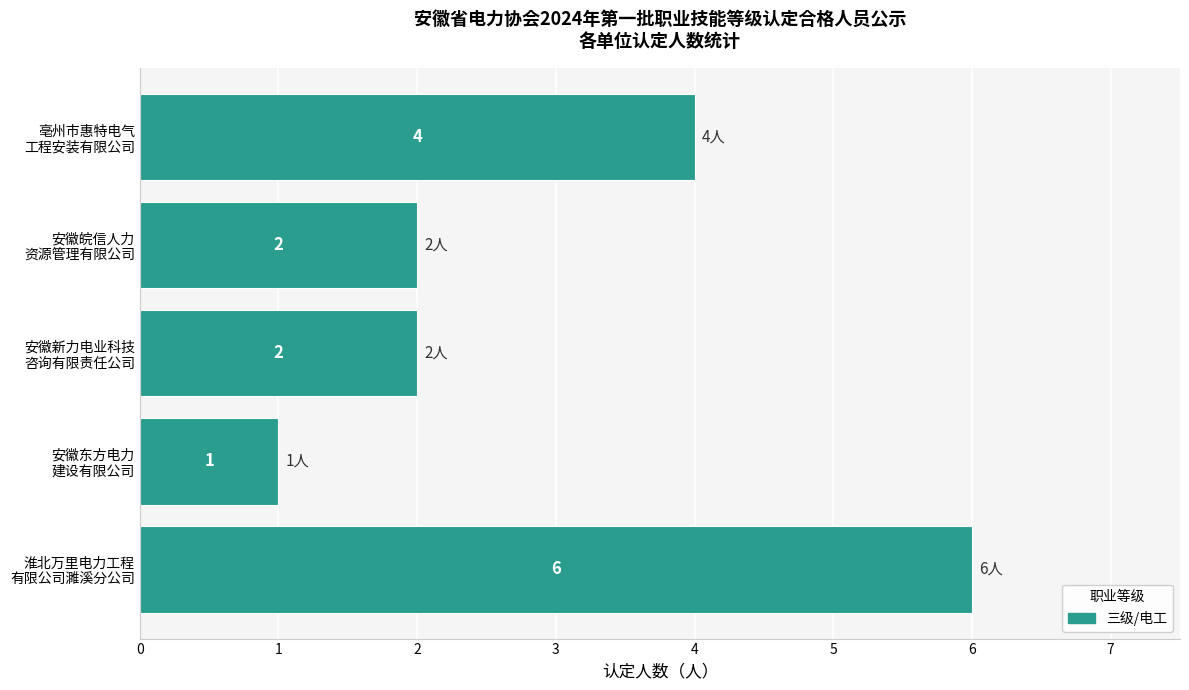

How many values are between 2 and 4?

3